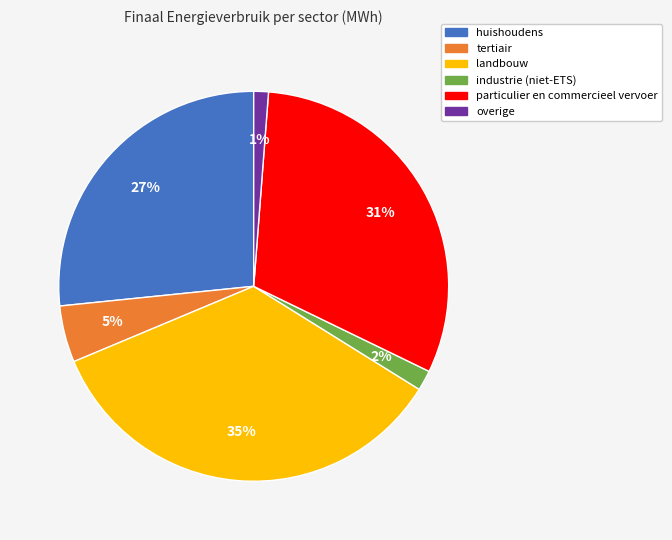

Which has a higher value, huishoudens or particulier en commercieel vervoer?

particulier en commercieel vervoer